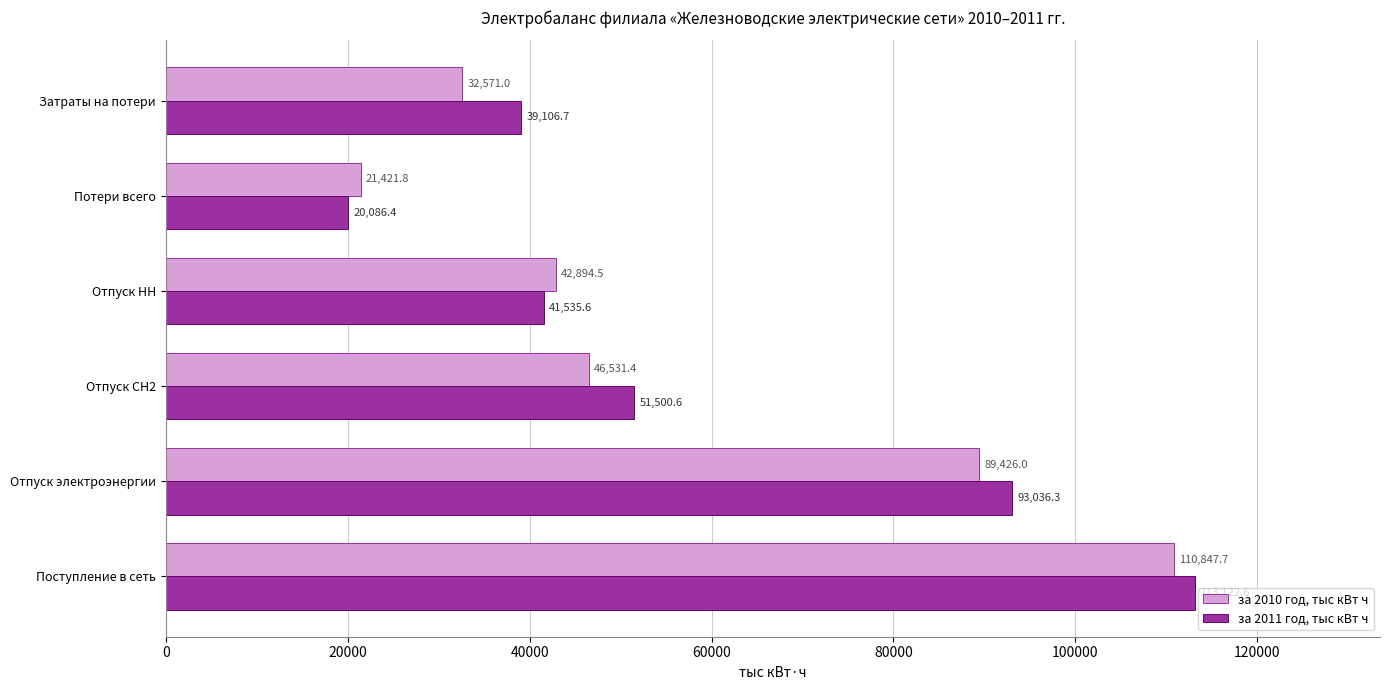

List the labels in order of за 2010 год, тыс кВт ч value, largest first.

Поступление в сеть, Отпуск электроэнергии, Отпуск СН2, Отпуск НН, Затраты на потери, Потери всего